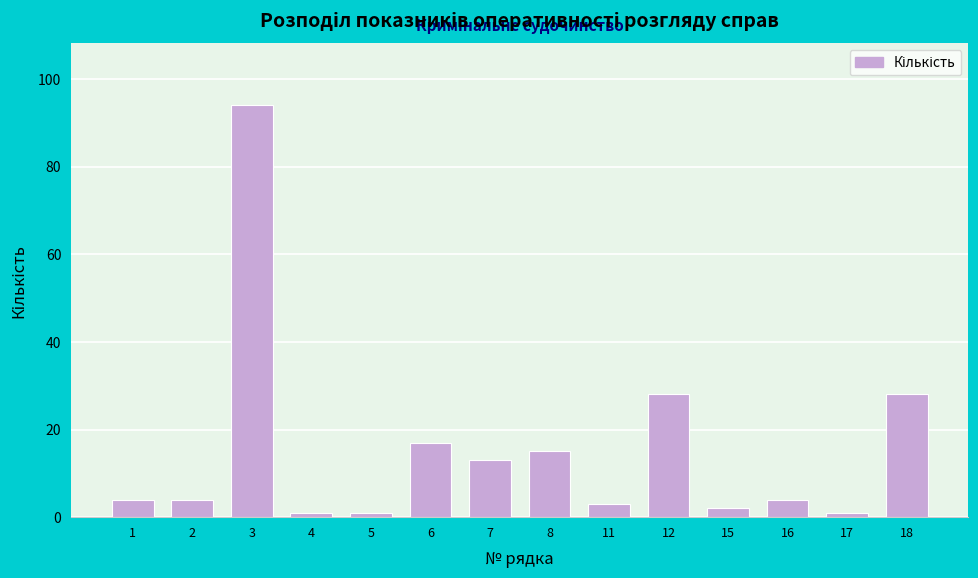

Reading left to right, list all the values displayed in this chart.

1=4	2=4	3=94	4=1	5=1	6=17	7=13	8=15	11=3	12=28	15=2	16=4	17=1	18=28